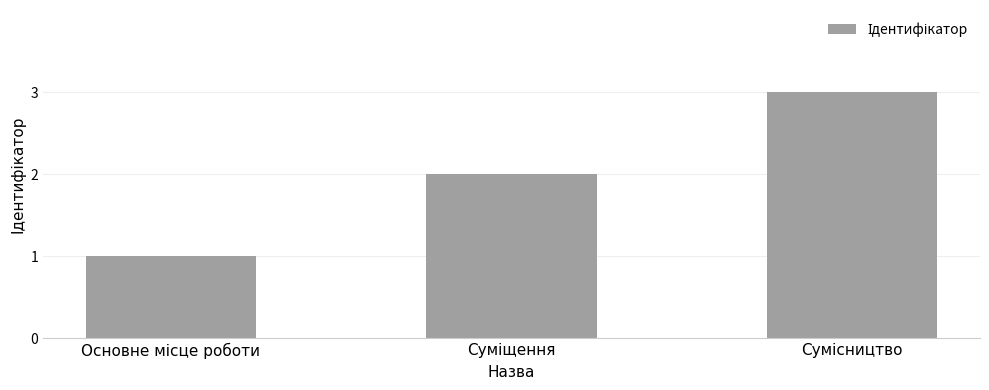

What is the sum of all values?

6